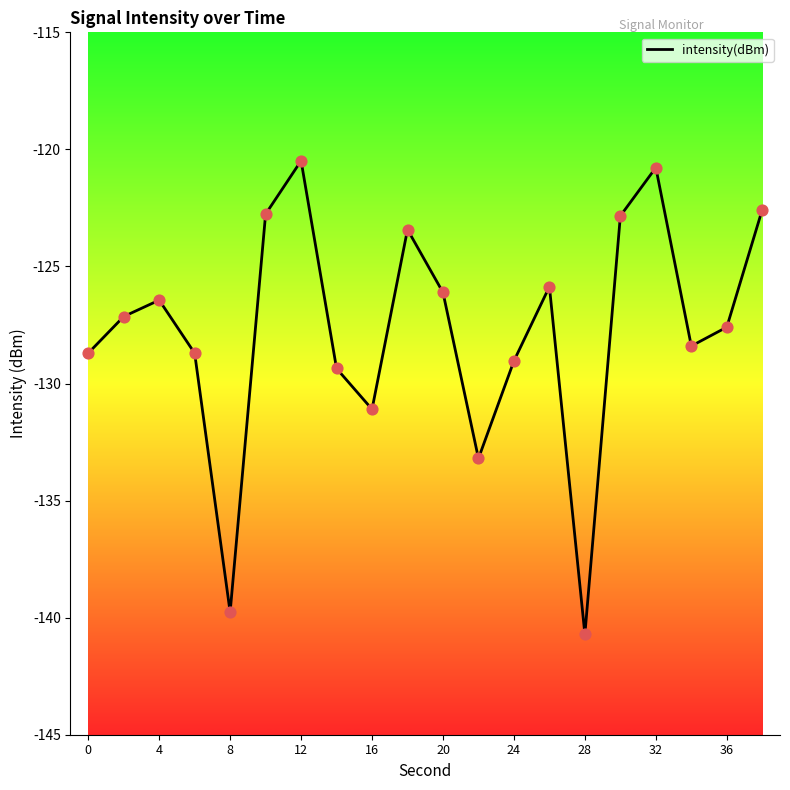

What is the minimum value shown in the chart?

-140.7